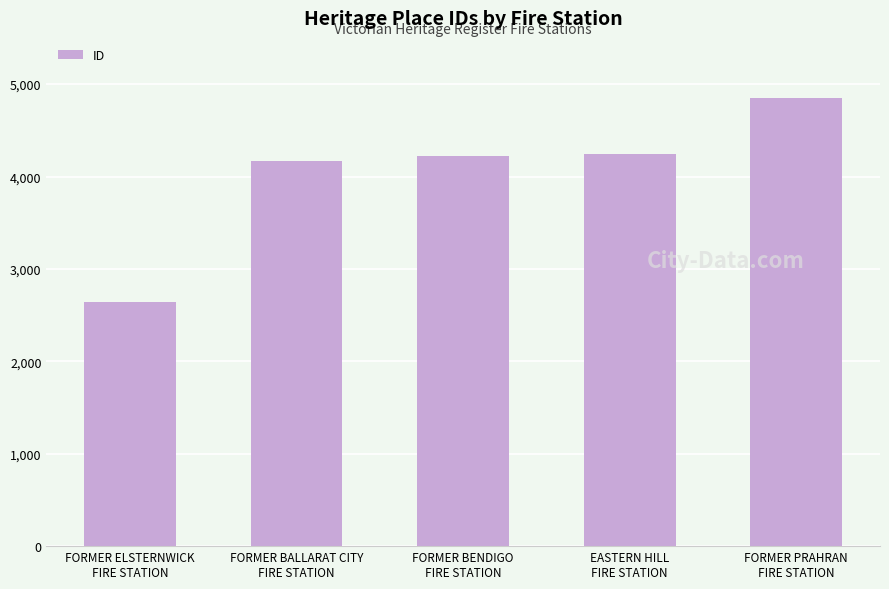

What is the sum of all values?

20131